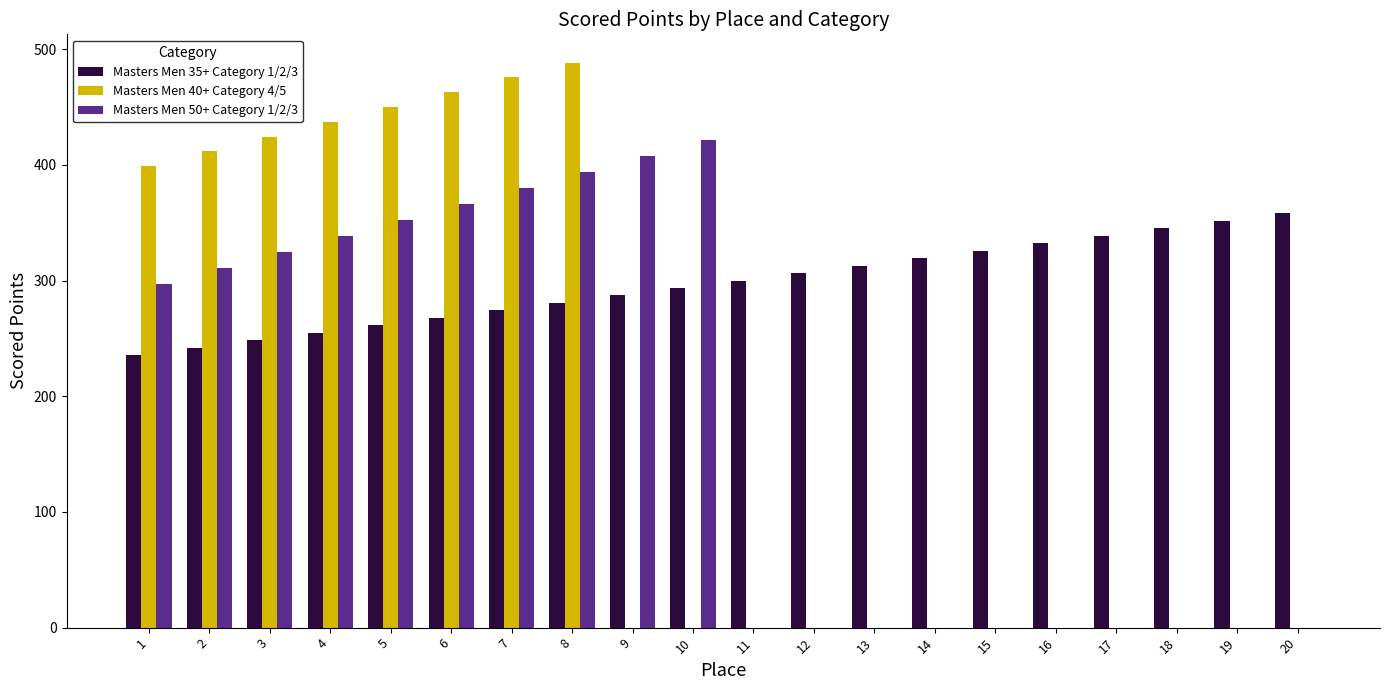

What are all the series names shown in the legend?

Masters Men 35+ Category 1/2/3, Masters Men 40+ Category 4/5, Masters Men 50+ Category 1/2/3